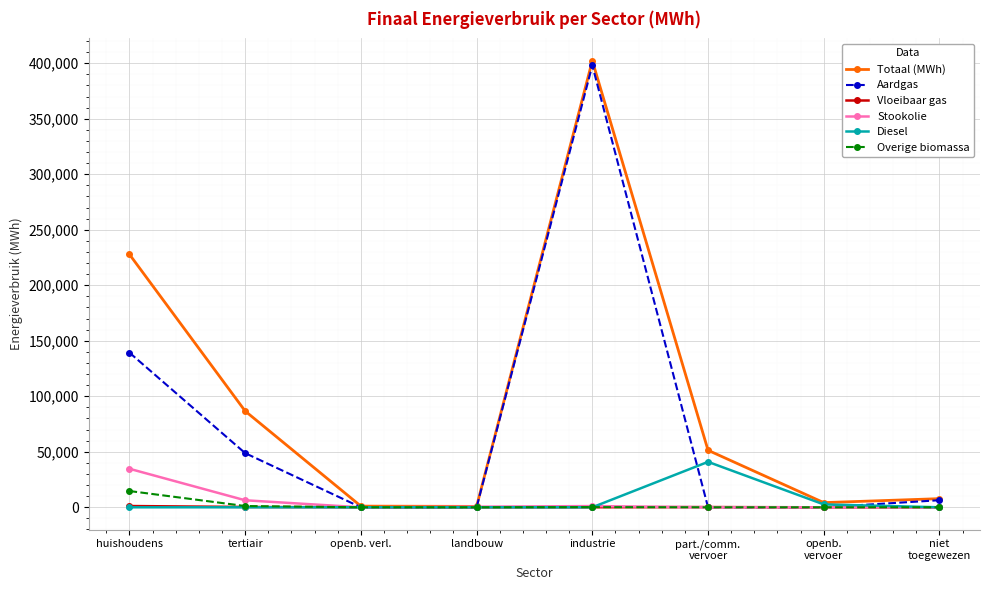

Where is Stookolie nearest to the value 17353?

tertiair